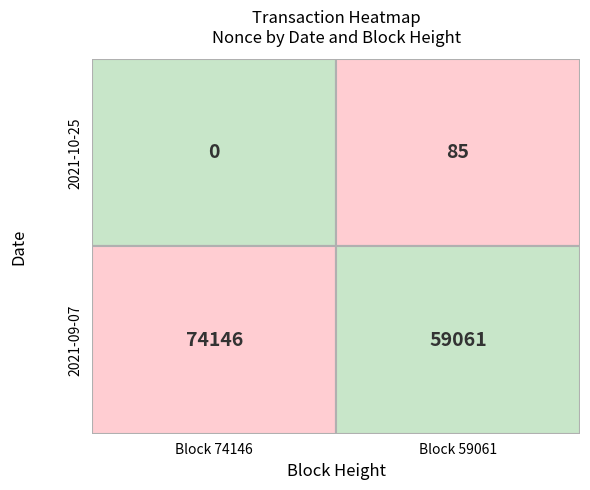

True or false: row2 has a value of 93664 at 1.

False